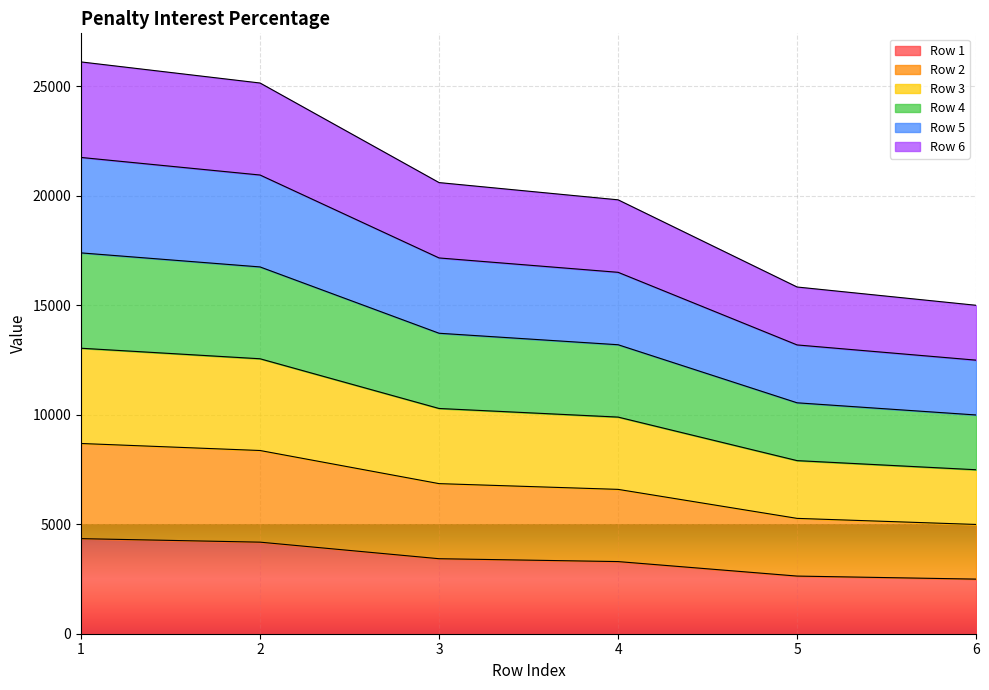

What is the minimum value for Row 1?

2494.6